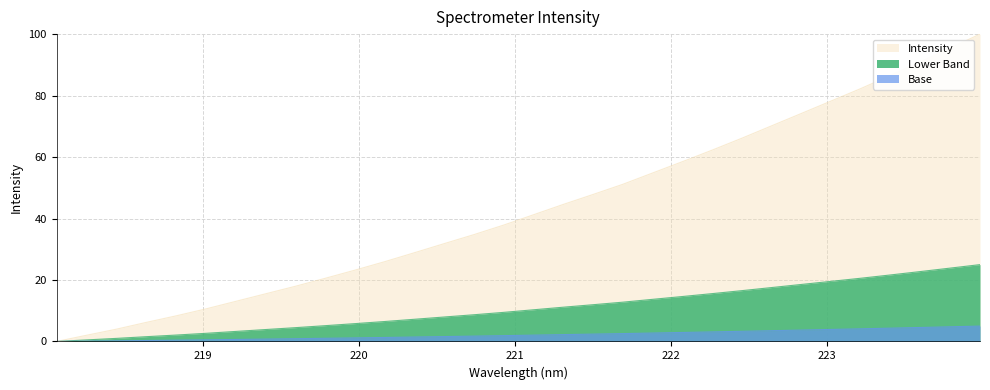

Which label corresponds to the smallest value in the chart?

218.0596